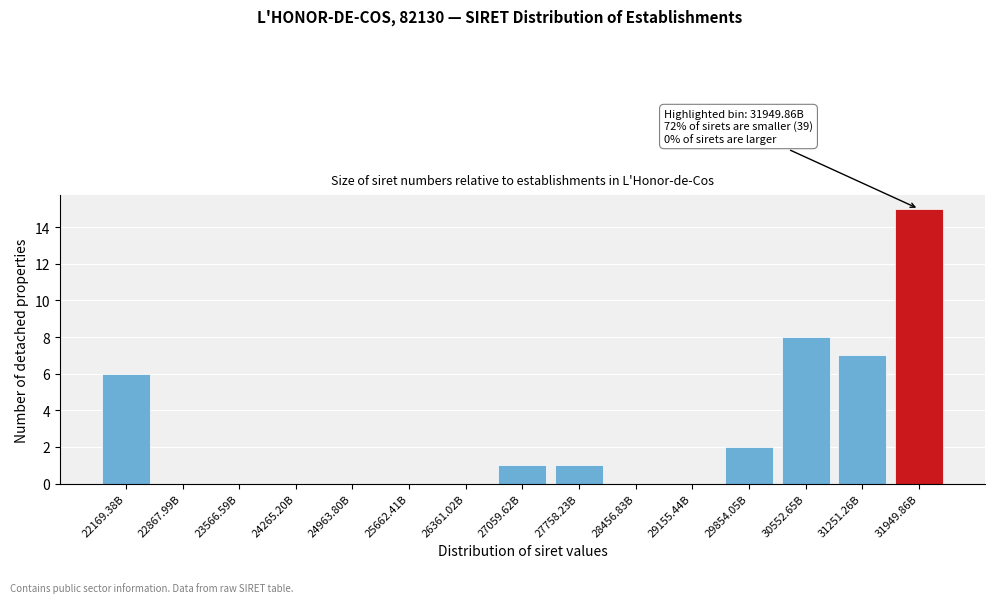

Reading left to right, extract all data points from this chart.

22169.38B=6	22867.99B=0	23566.59B=0	24265.20B=0	24963.80B=0	25662.41B=0	26361.02B=0	27059.62B=1	27758.23B=1	28456.83B=0	29155.44B=0	29854.05B=2	30552.65B=8	31251.26B=7	31949.86B=15